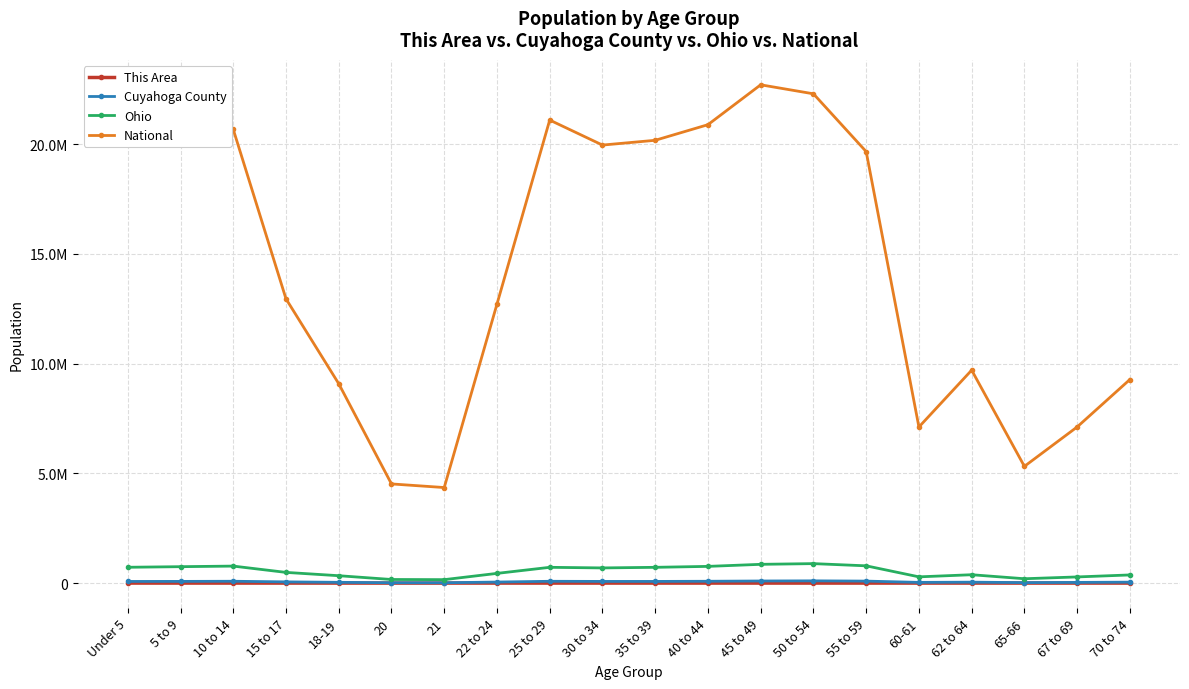

Reading left to right, list all the values displayed in this chart.

This Area: 52	52	49	40	34	15	19	45	64	39	41	56	69	90	68	29	45	36	28	36
Cuyahoga County: 74793	76816	83351	55302	34828	15987	15149	47199	81986	76000	76059	82814	95248	101938	90182	32055	41874	21722	31211	42673
Ohio: 720856	747889	774699	487307	336375	163986	157045	442085	718630	691329	718462	761369	855134	887057	786857	284403	381006	198333	280531	371370
National: 20201362	20348657	20677194	12954254	9086089	4519129	4354294	12712576	21101849	19962099	20179642	20890964	22708591	22298125	19664805	7113727	9704197	5319902	7115361	9278166